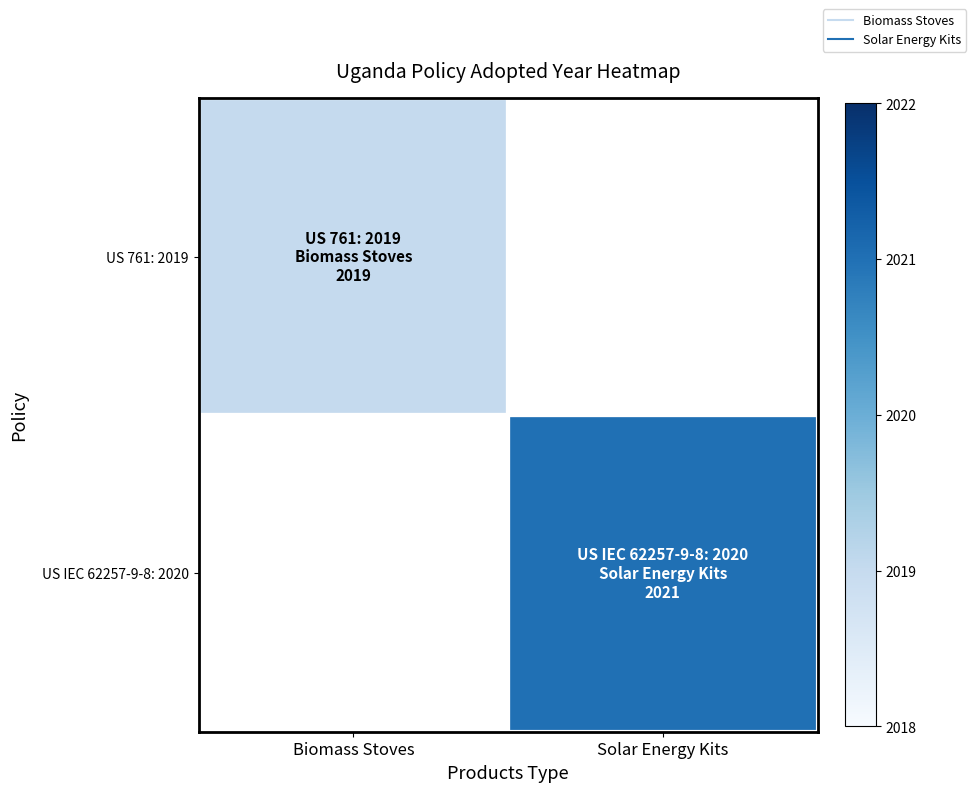

Where is US 761: 2019 nearest to the value 2019?

Biomass Stoves